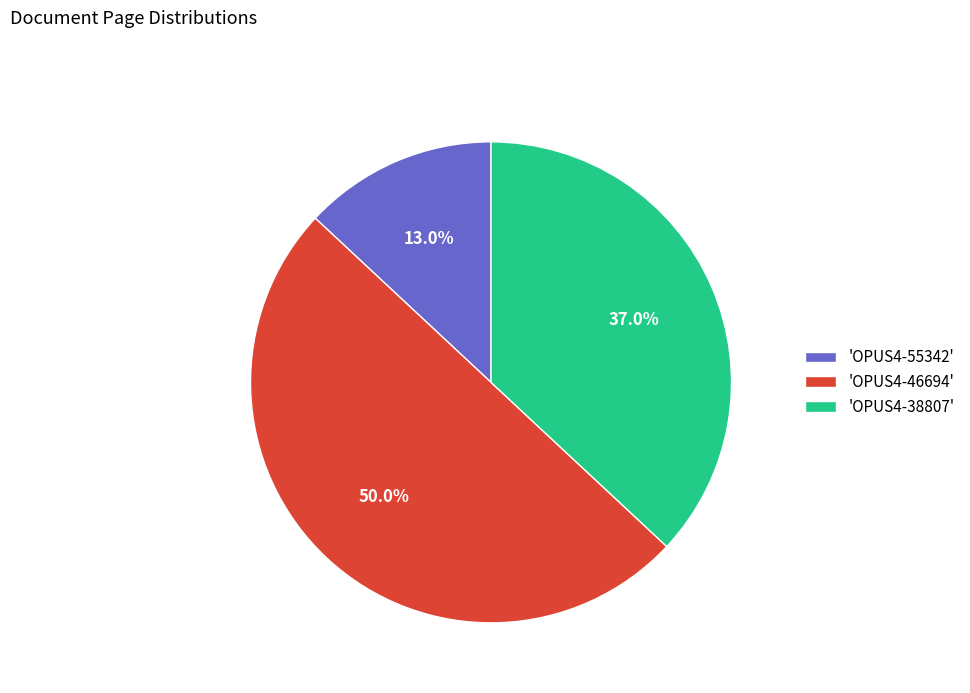

Is 'OPUS4-38807' the majority of the pie?

No